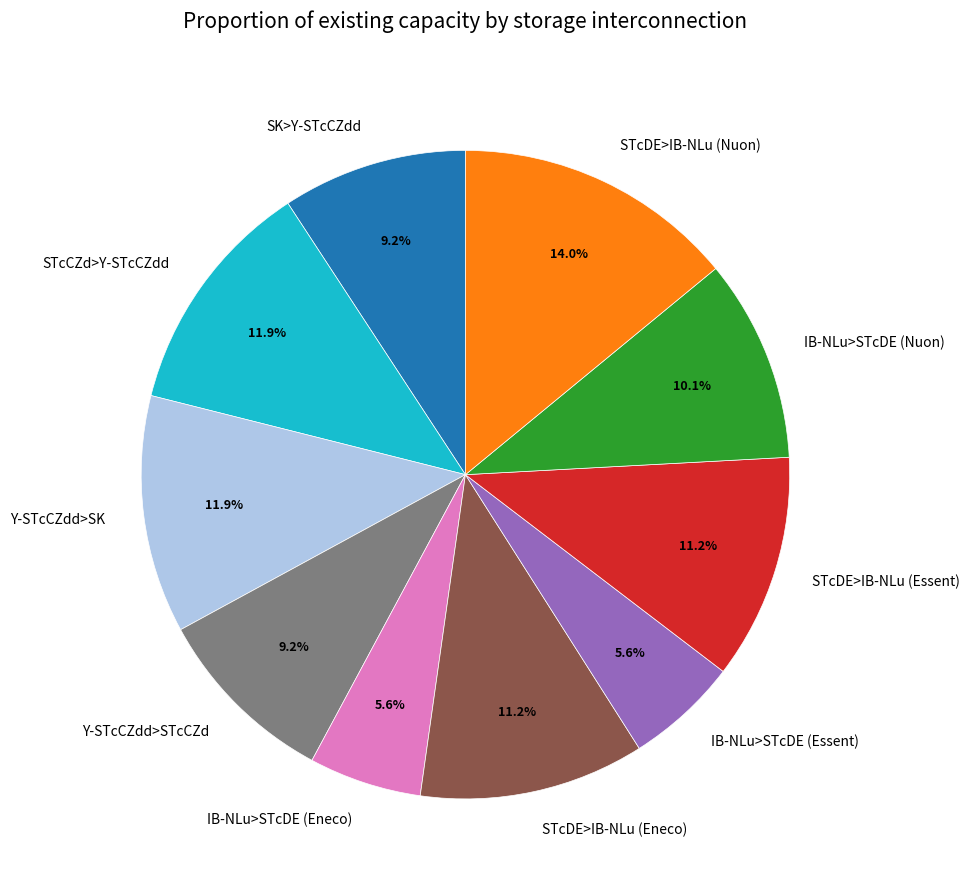

Does Y-STcCZdd>STcCZd represent more than half of the total?

No